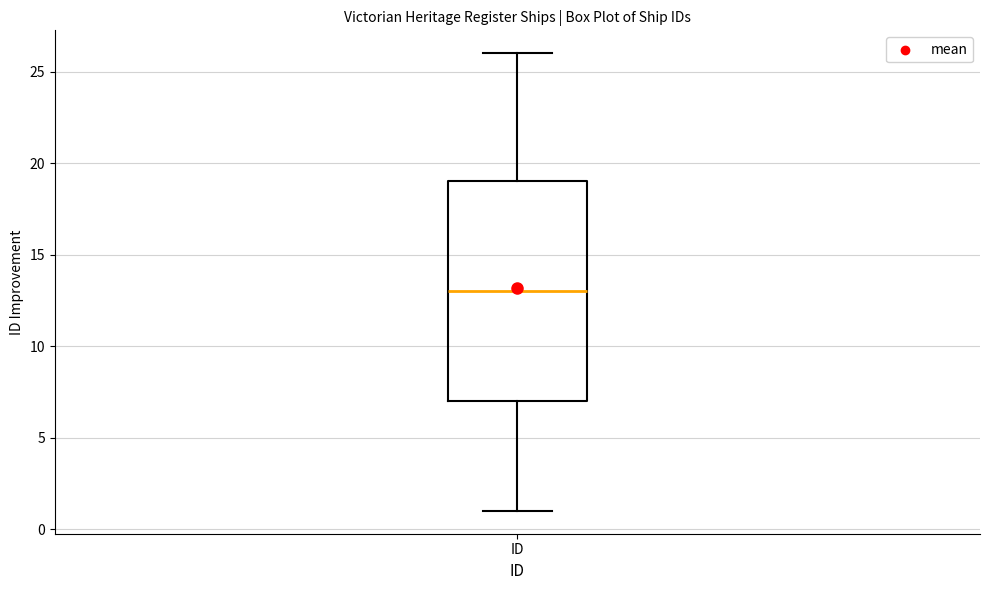

Where does the median line of the box for ID sit on the y-axis? The values are not printed on the chart, so give them approximately, as read against the axis.

13